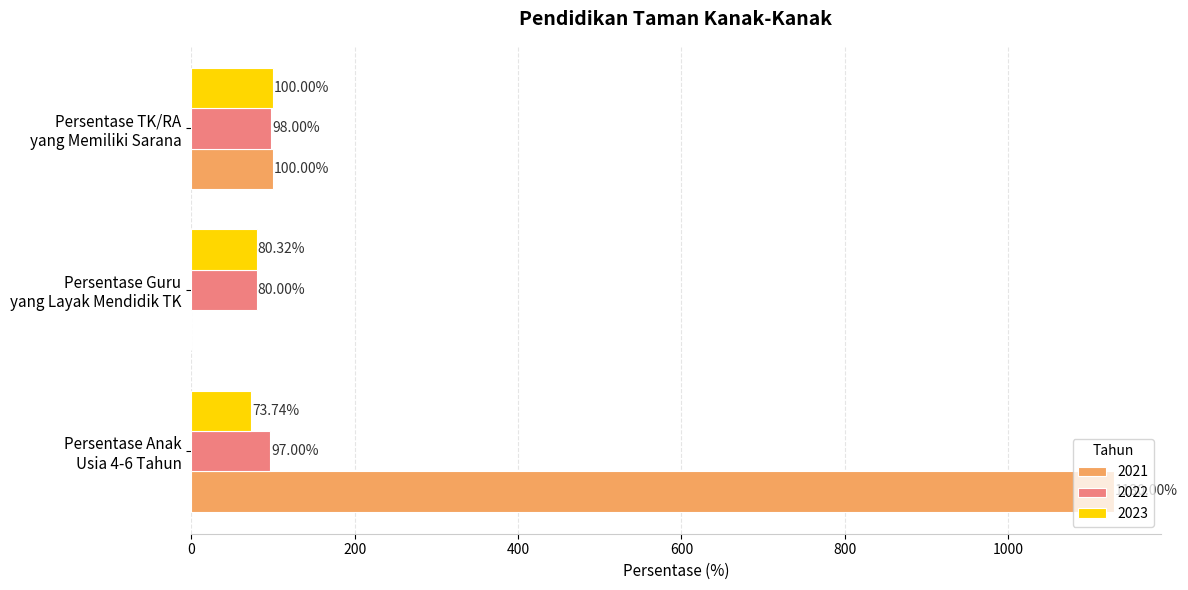

Which series has the largest total across all categories?

2021